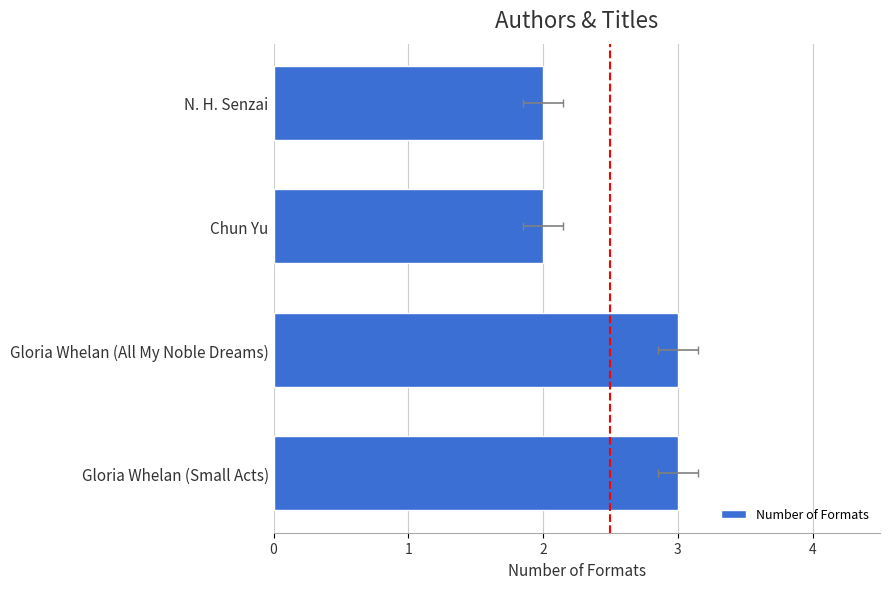

The value at 3 is 4. True or false?

False